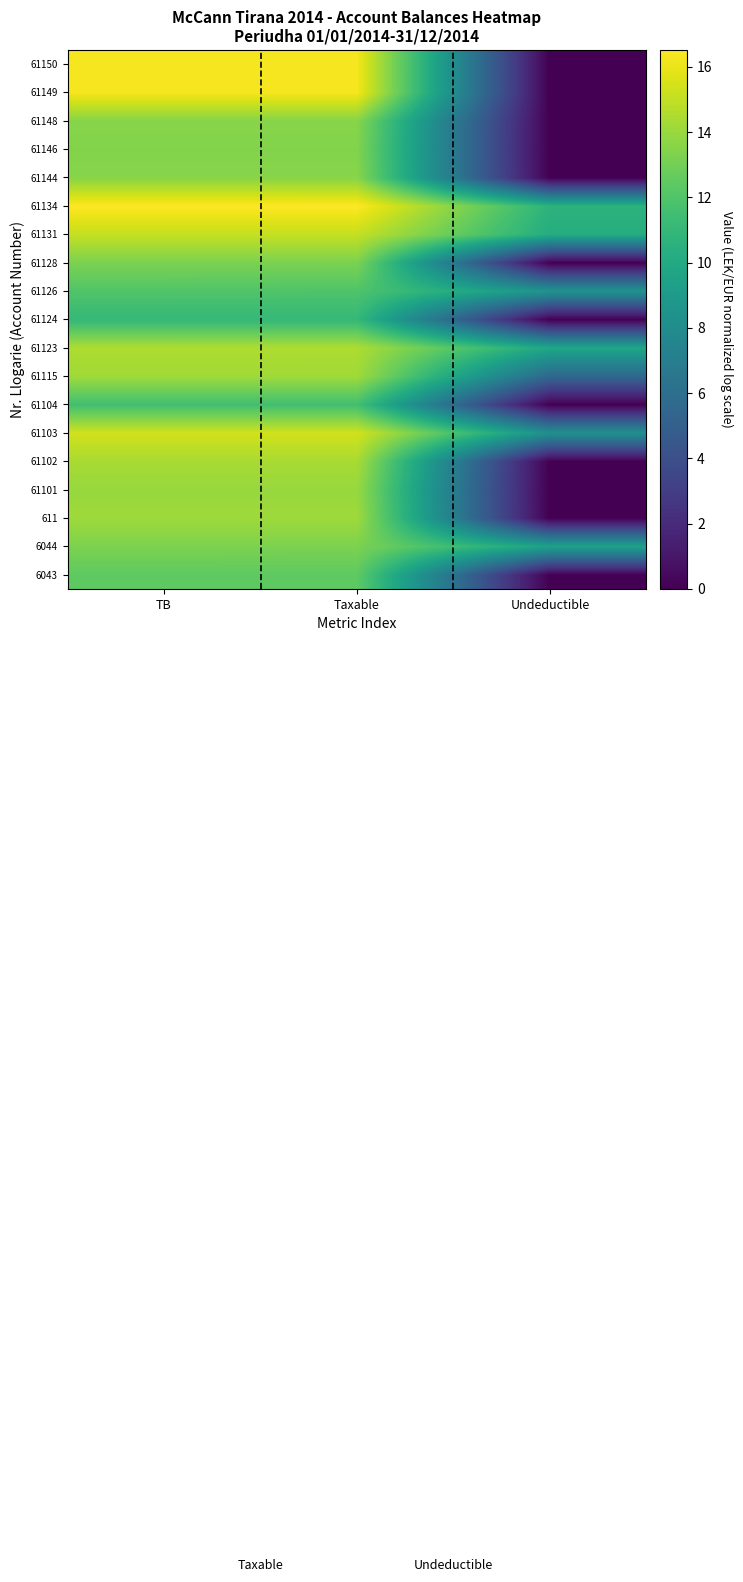

How many data points does each series have?

3